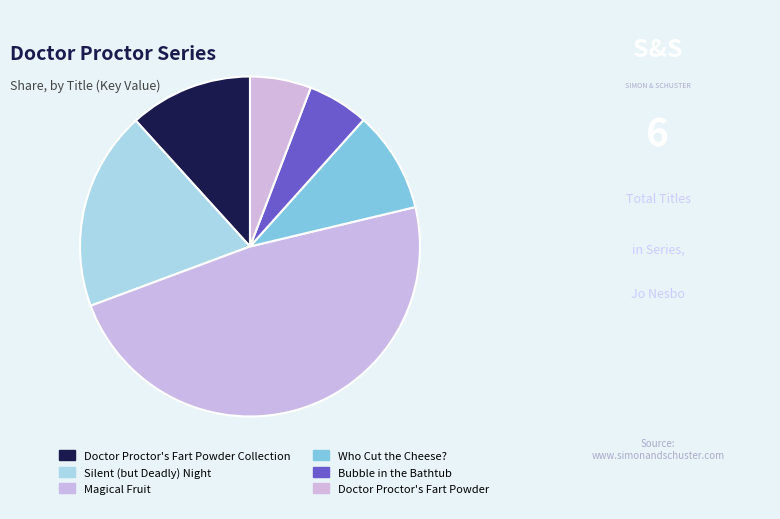

What percentage is the Doctor Proctor's Fart Powder slice, to the nearest percent?

6%